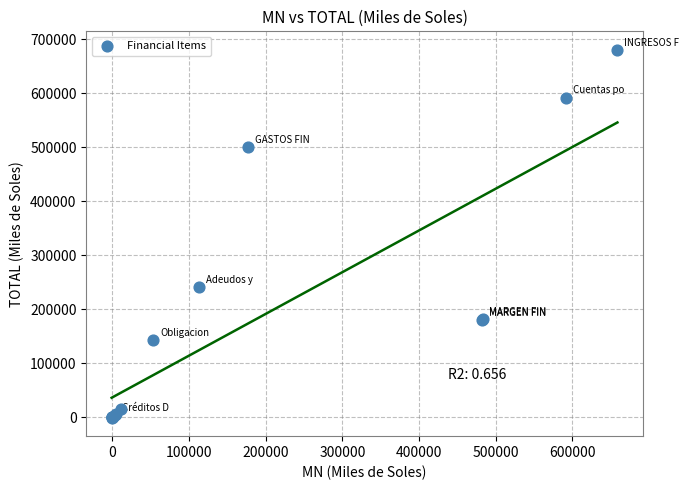

What Y value in the scatter plot is closest to 339767?

240645.1